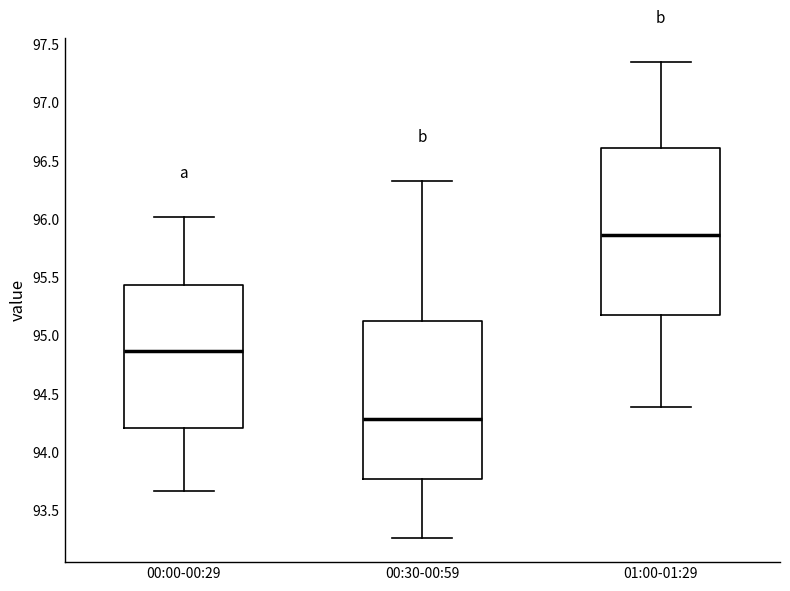

Reading left to right, read every box against the y-axis: the position of its median line, the range the box covers, and the ends of its whiskers. The values are not printed on the chart, so give them approximately, as read against the axis.

00:00-00:29: median 94.85, box 94.20 to 95.45, whiskers 93.65 to 96.00
00:30-00:59: median 94.30, box 93.75 to 95.10, whiskers 93.25 to 96.35
01:00-01:29: median 95.85, box 95.20 to 96.60, whiskers 94.40 to 97.35